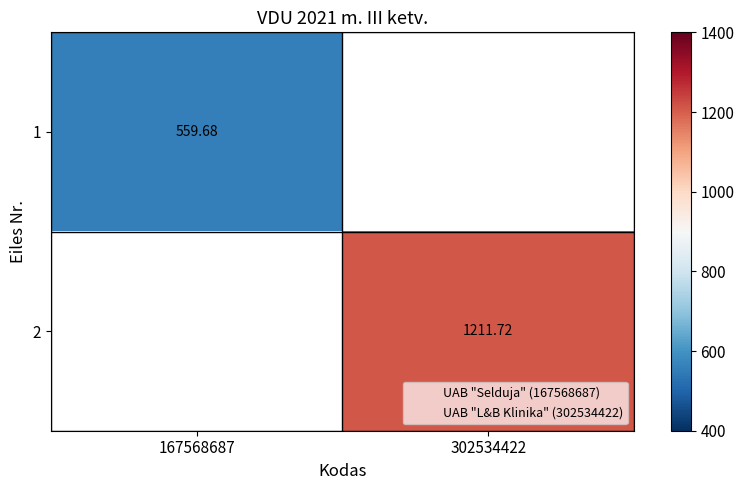

Count the number of categories in the chart.

2